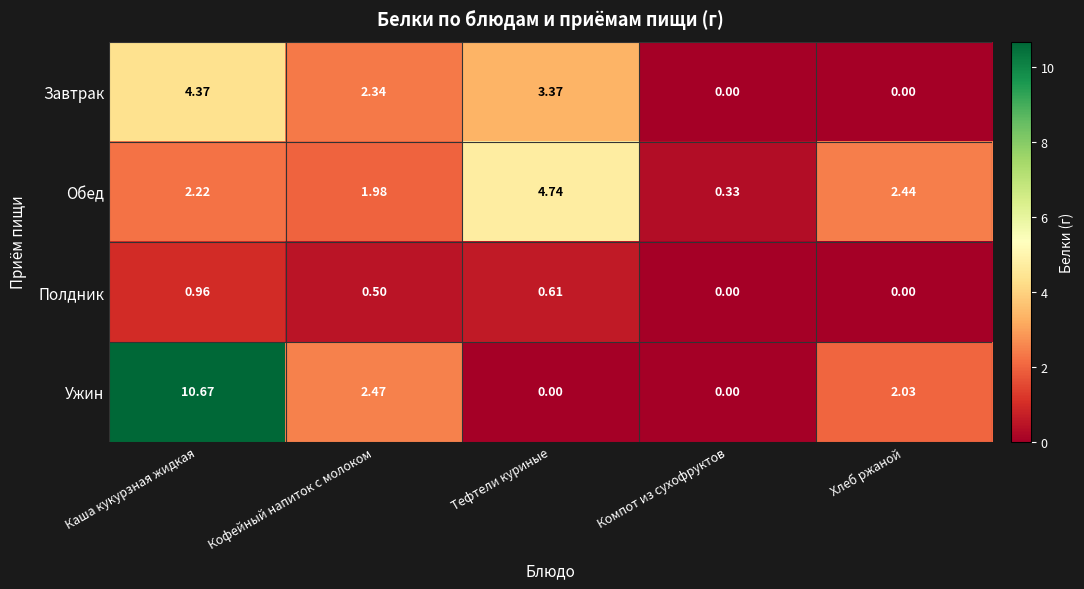

Count the number of data series in this chart.

4